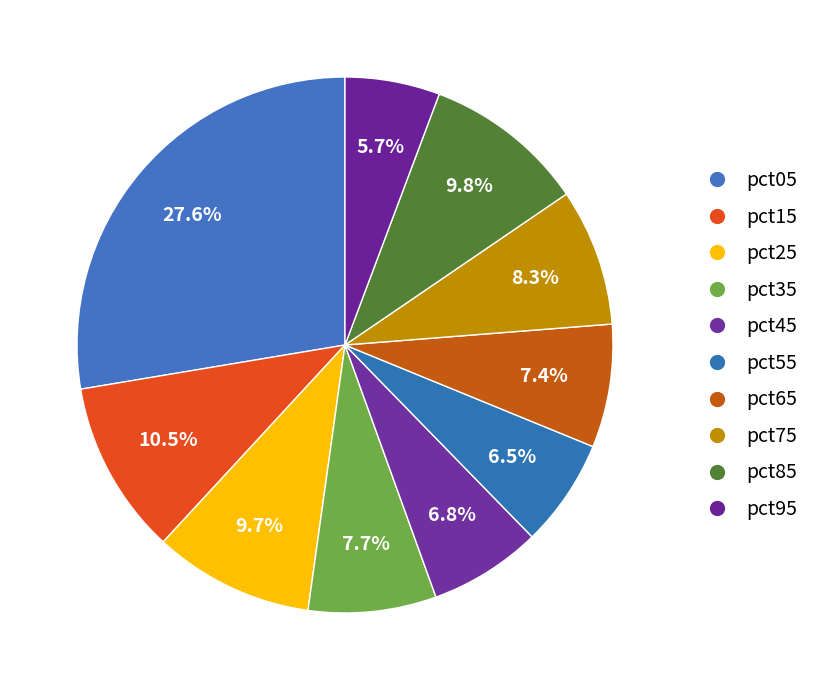

Count the number of slices in the pie.

10